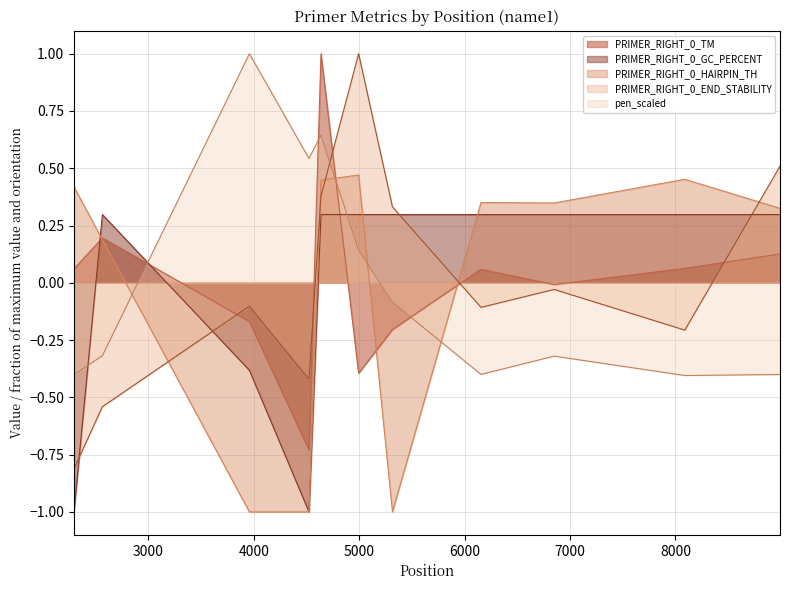

At which label does PRIMER_RIGHT_0_GC_PERCENT reach its peak?

2563